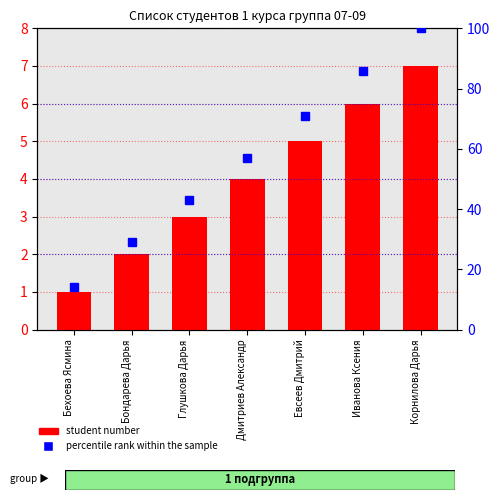

At which label is percentile rank within the sample closest to 57?

Дмитриев Александр